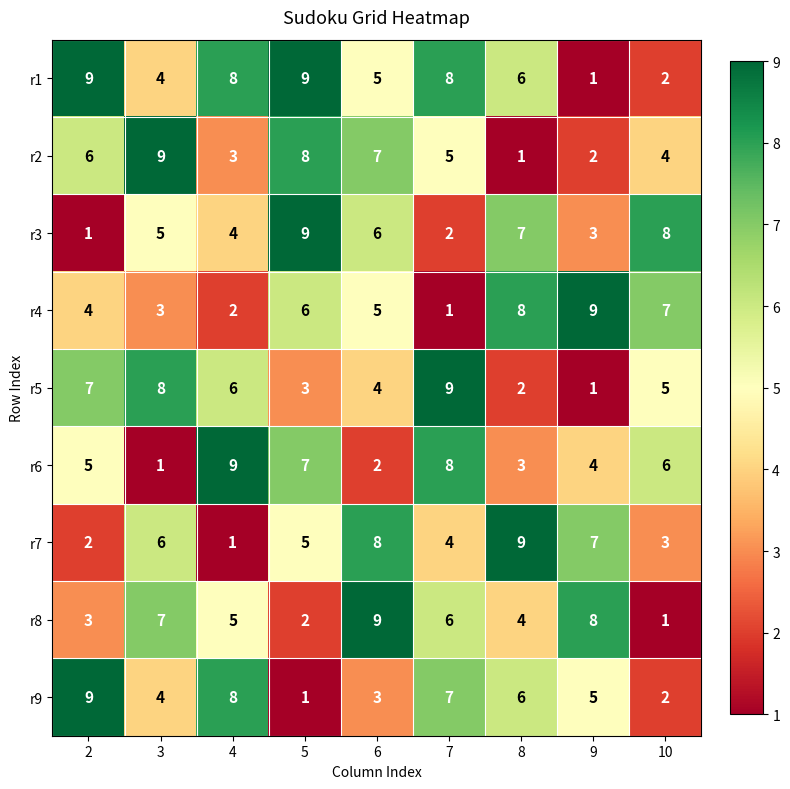

What is the approximate value of r4 at 8?

8